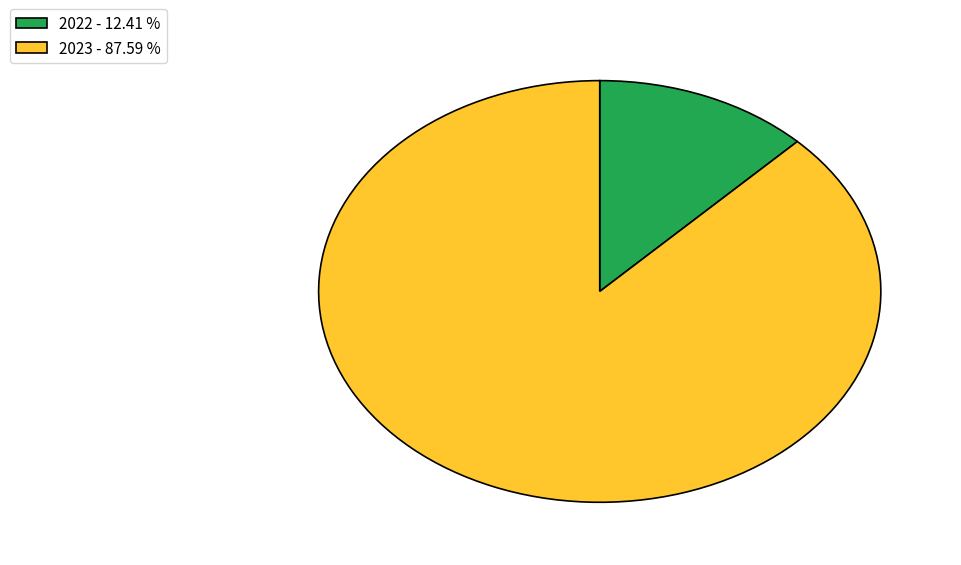

Rank the categories by value from lowest to highest.

2022, 2023